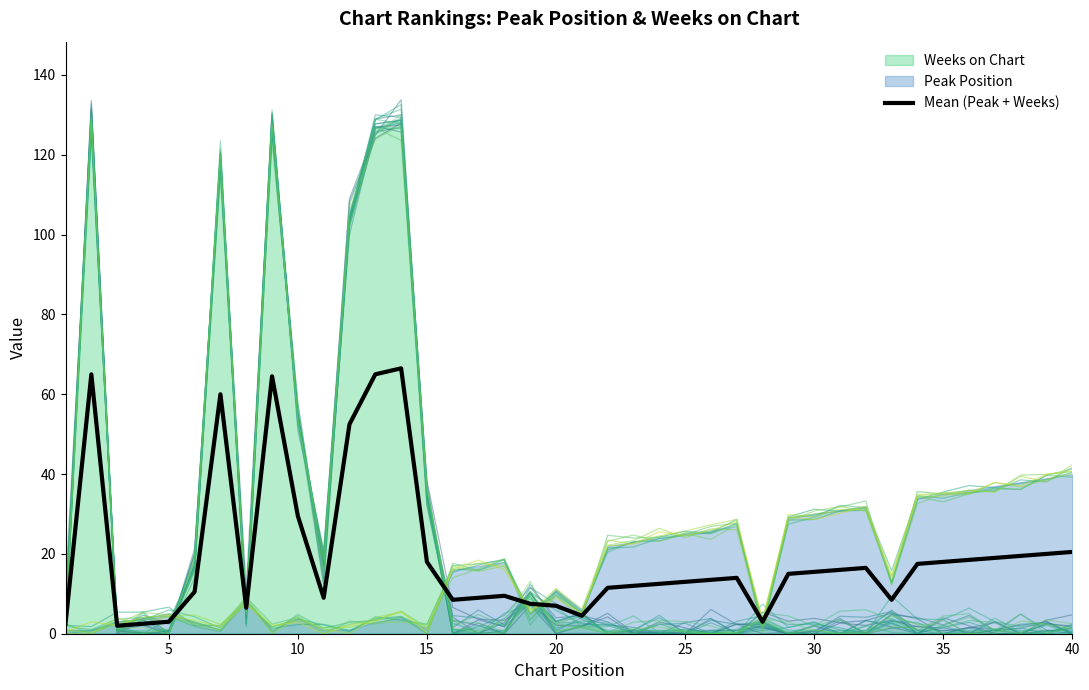

How many interior local valleys (lower than both neighbors) does the data have?

7